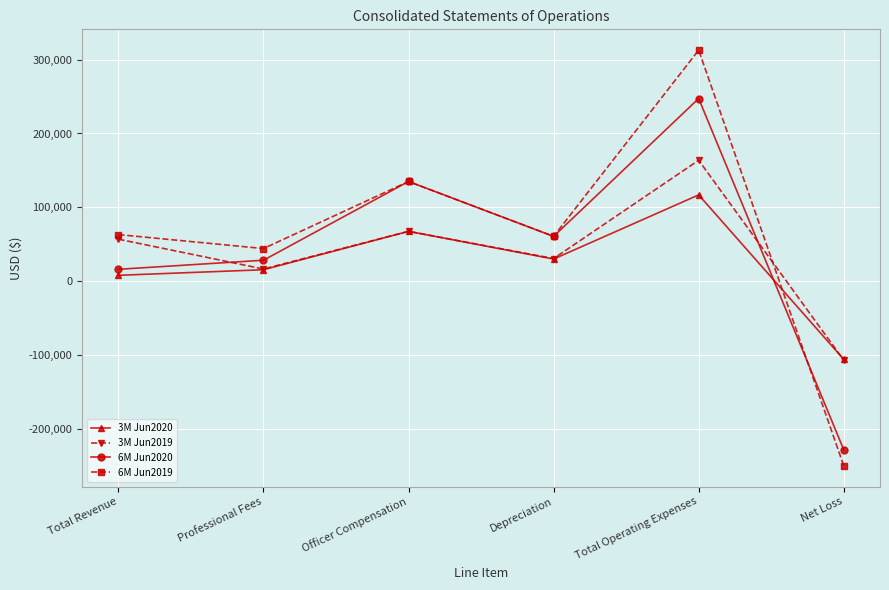

The value of 3M Jun2020 at Depreciation is 49239. True or false?

False